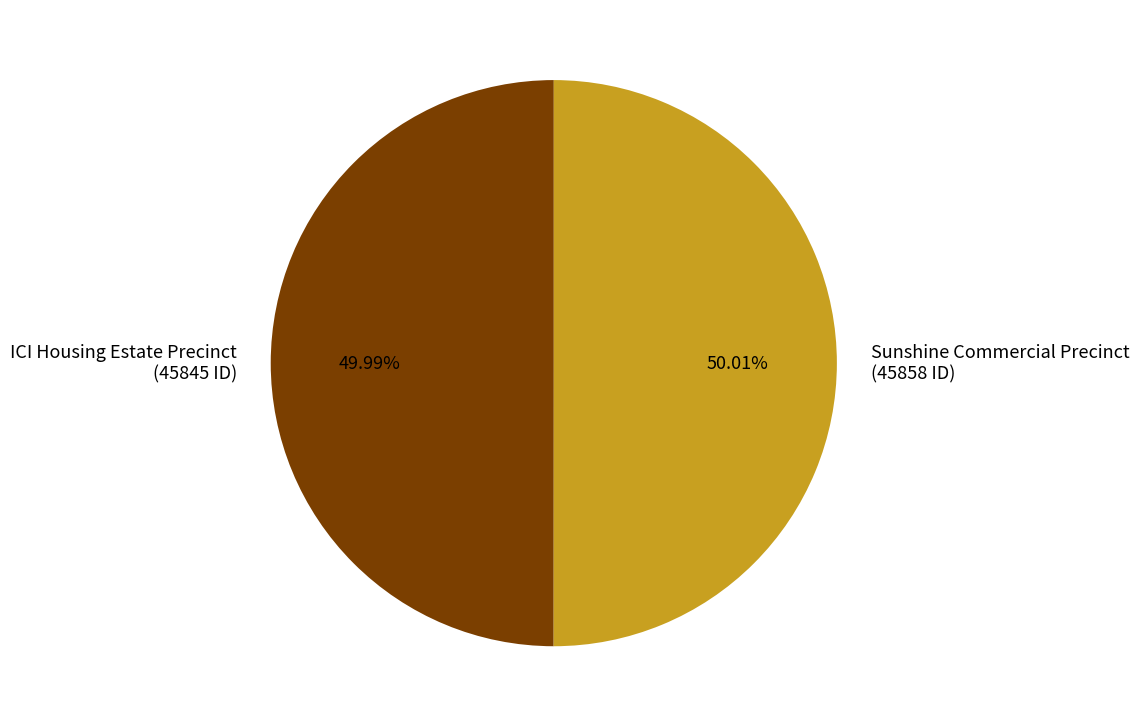

To the nearest percent, what is the combined percentage of ICI Housing Estate Precinct and Sunshine Commercial Precinct?

100%